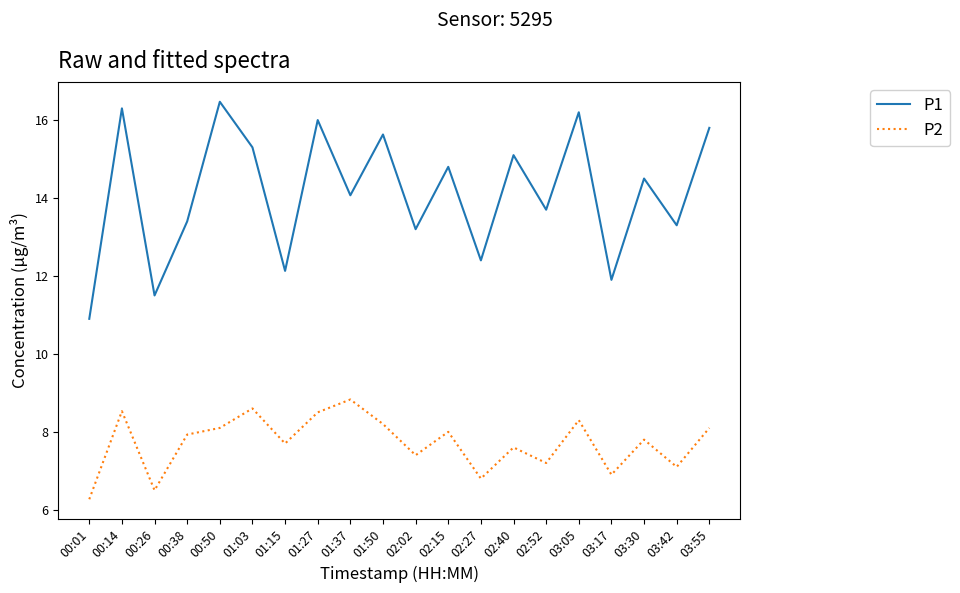

True or false: P1 and P2 intersect in this chart.

False